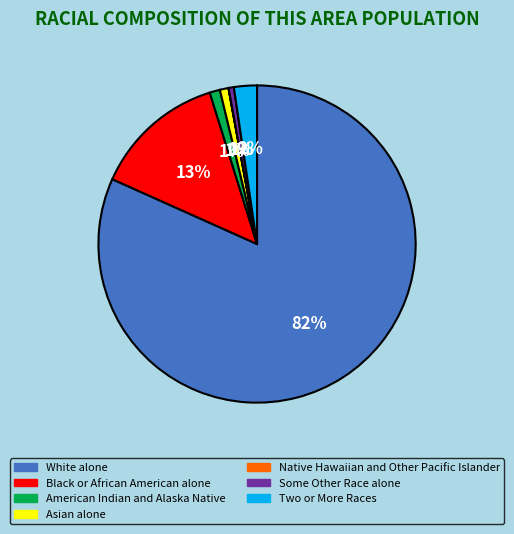

Which slice is the largest?

White alone